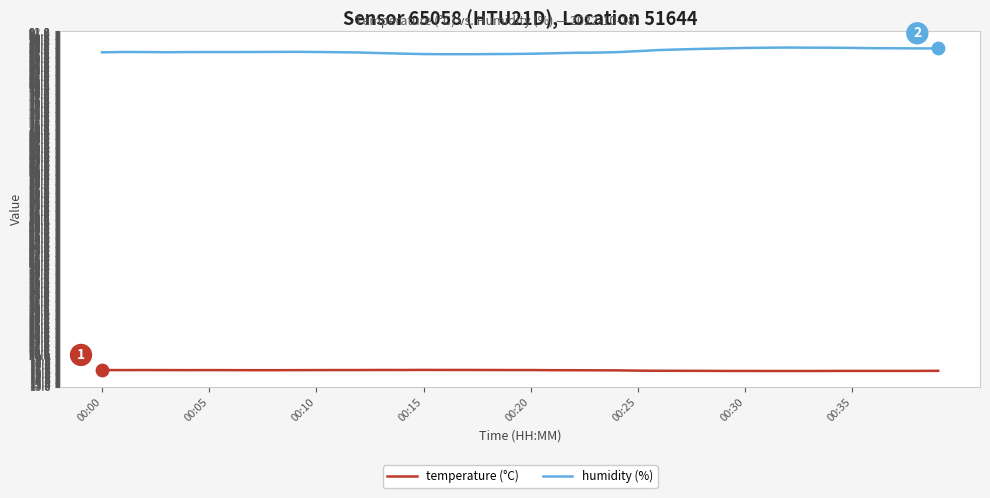

Which series has the largest total across all categories?

humidity (%)